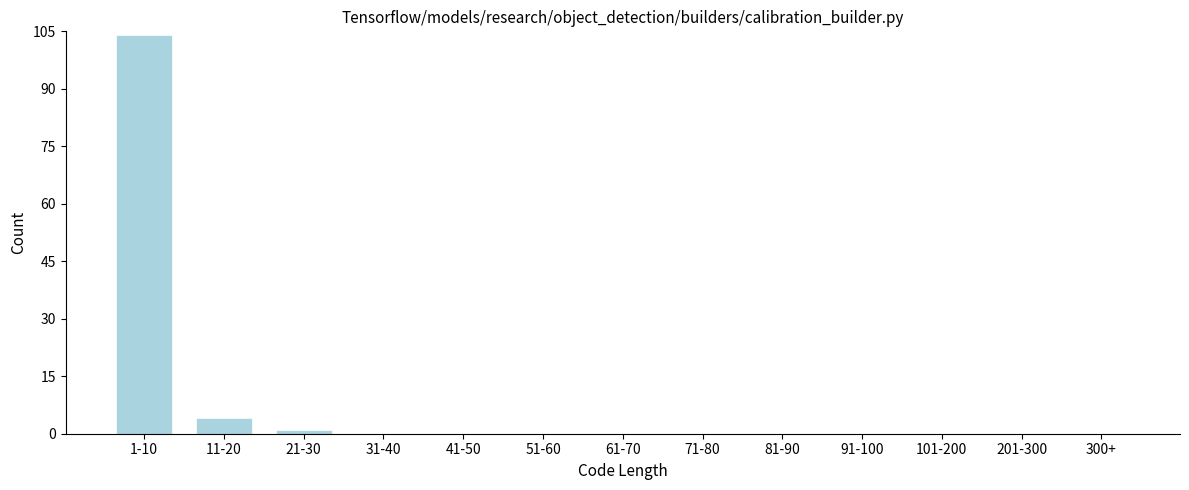

Reading right to left, transcribe all the data shown in this chart.

300+=0	201-300=0	101-200=0	91-100=0	81-90=0	71-80=0	61-70=0	51-60=0	41-50=0	31-40=0	21-30=1	11-20=4	1-10=104